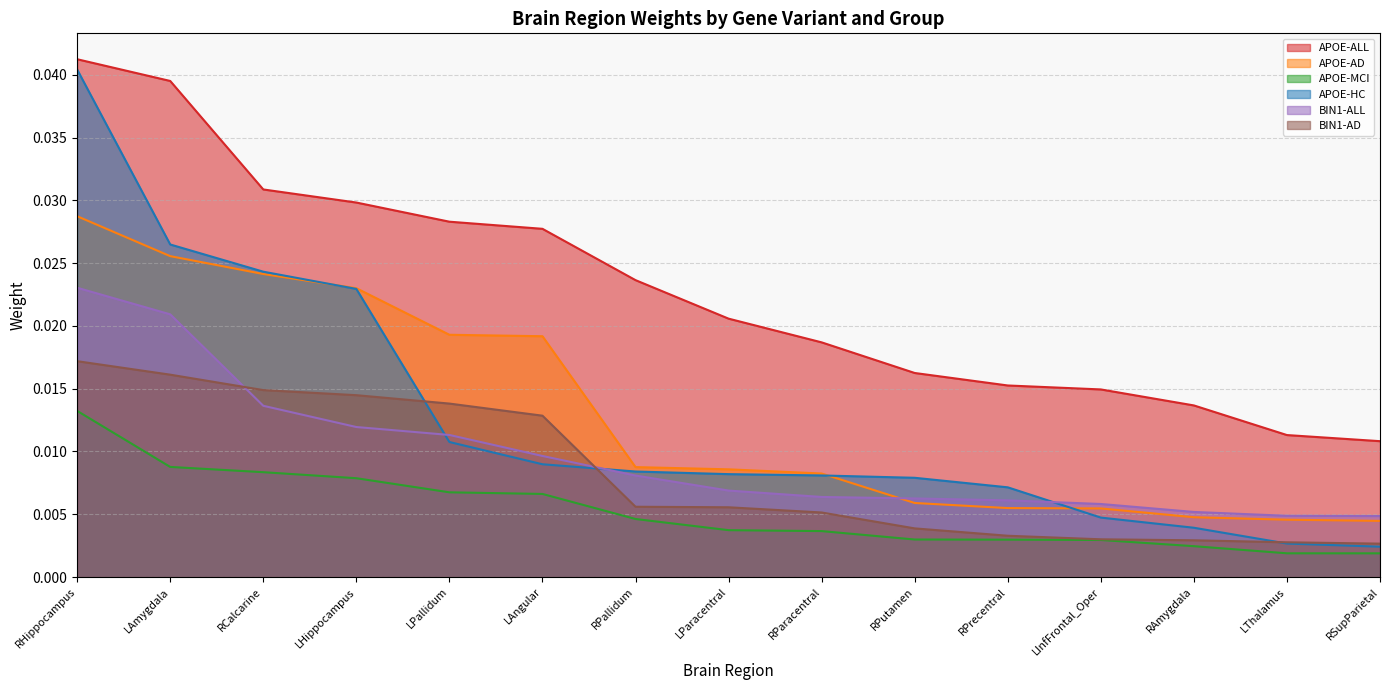

How many lines are shown in the chart?

6